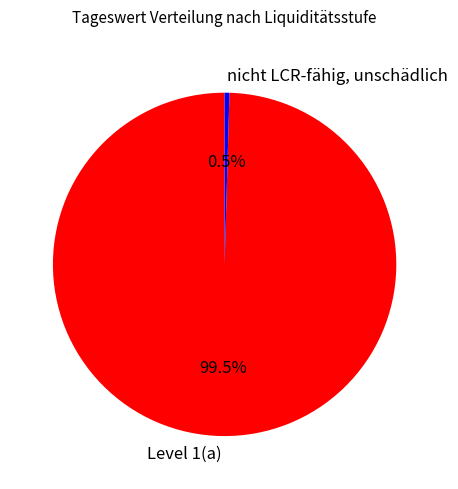

How many segments does this pie chart have?

2